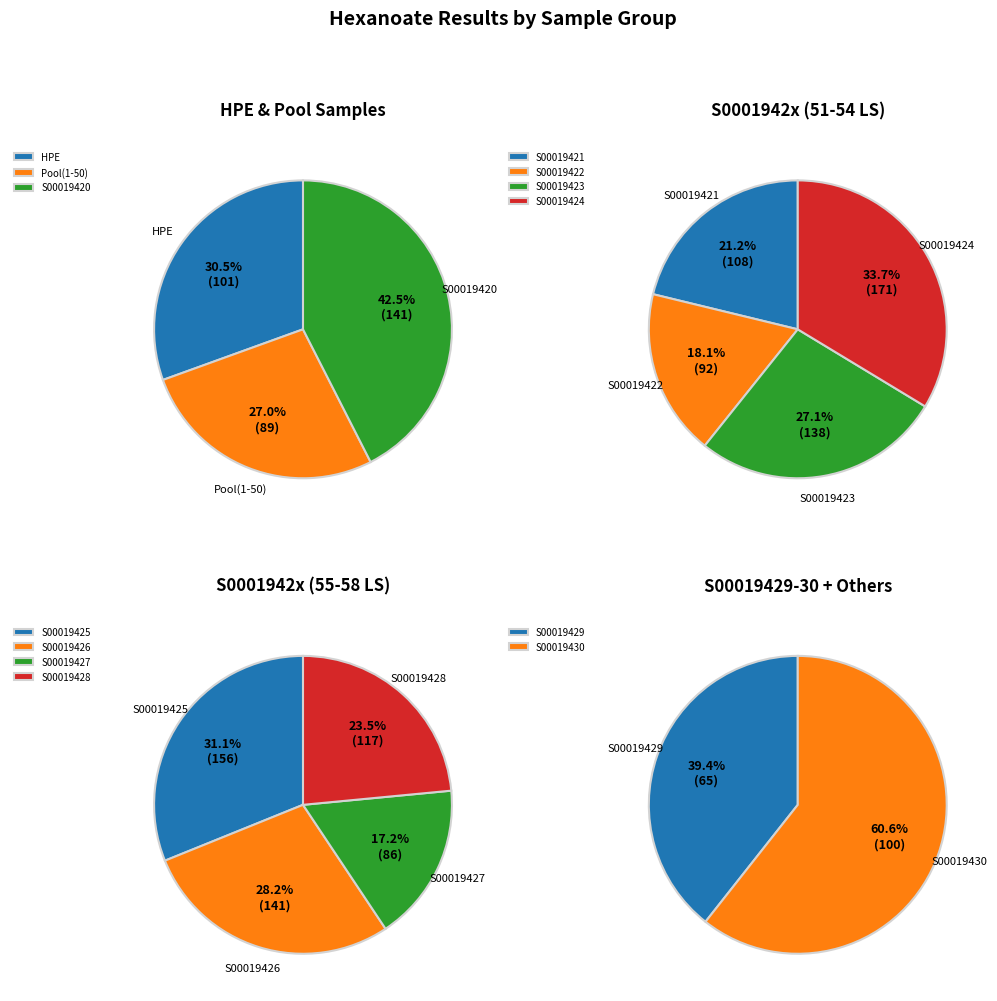

Is there any slice that represents more than half of the pie?

Yes